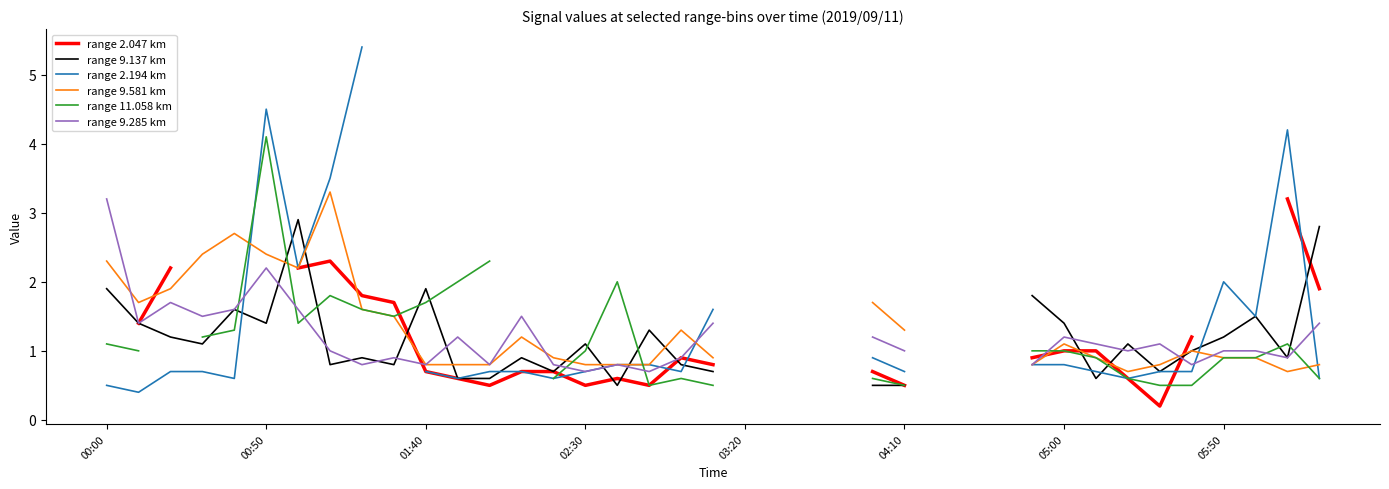

How many interior local valleys does the range 2.047 km series have?

4